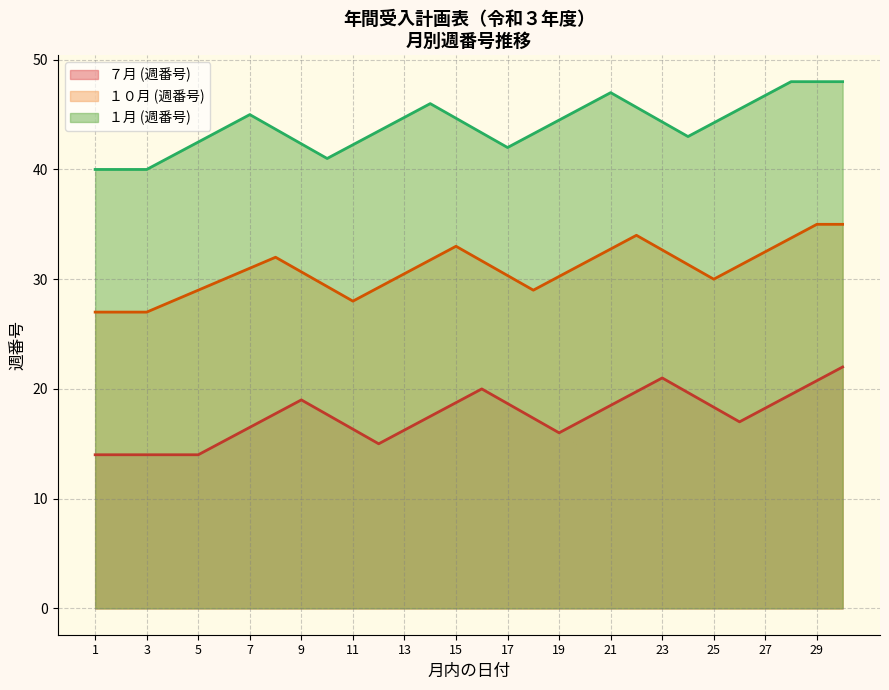

What is the average value of the 7月 series?

16